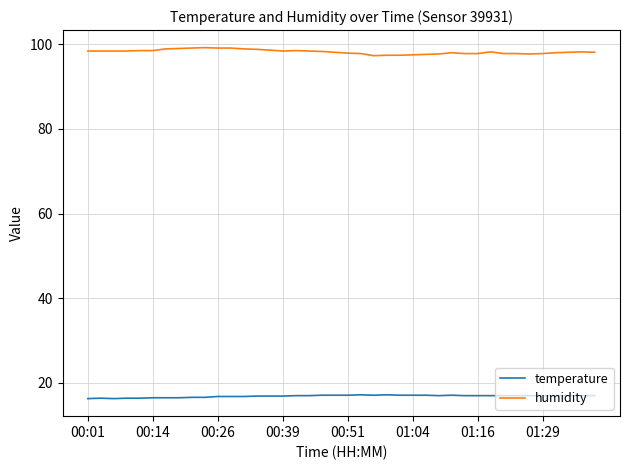

What is the lowest value of the humidity series?

97.3